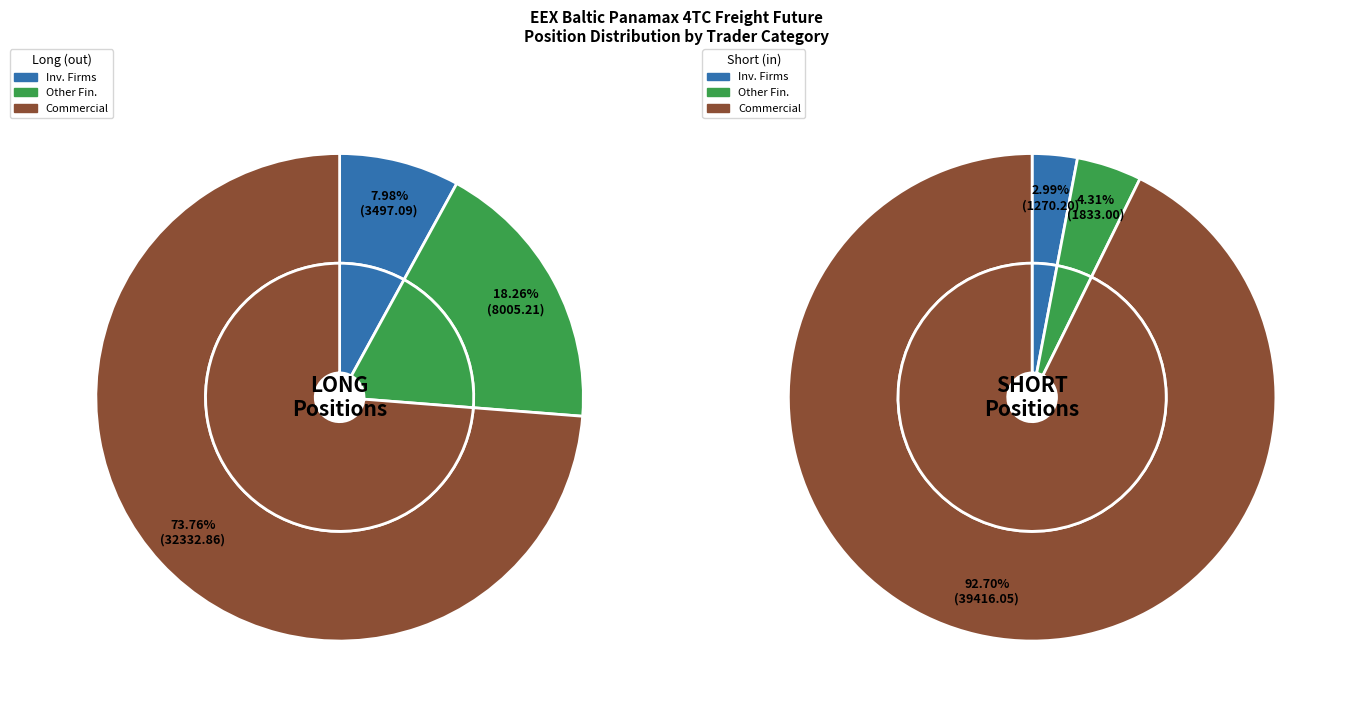

At Investment Firms or credit institutions, list the series in order from smallest to largest.

Short, Long